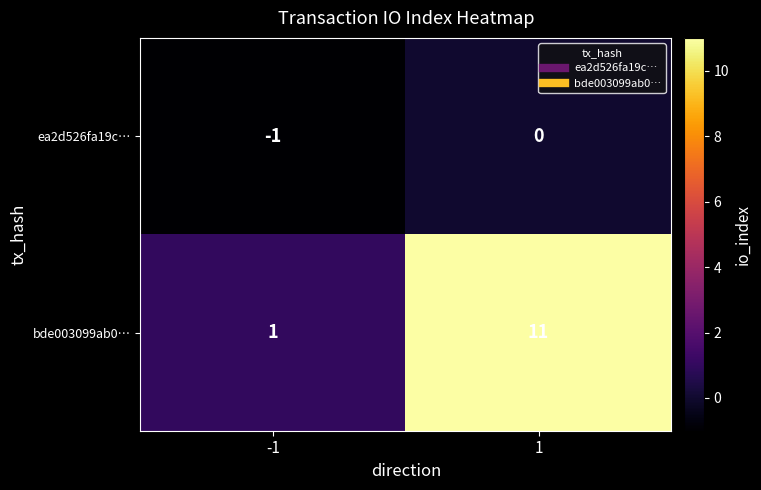

What is the minimum value shown in the chart?

-1